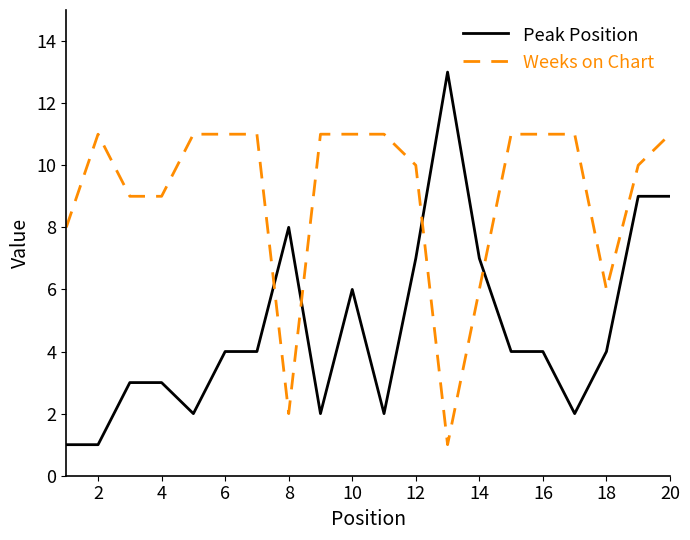

Which series has the widest spread of values?

Peak Position